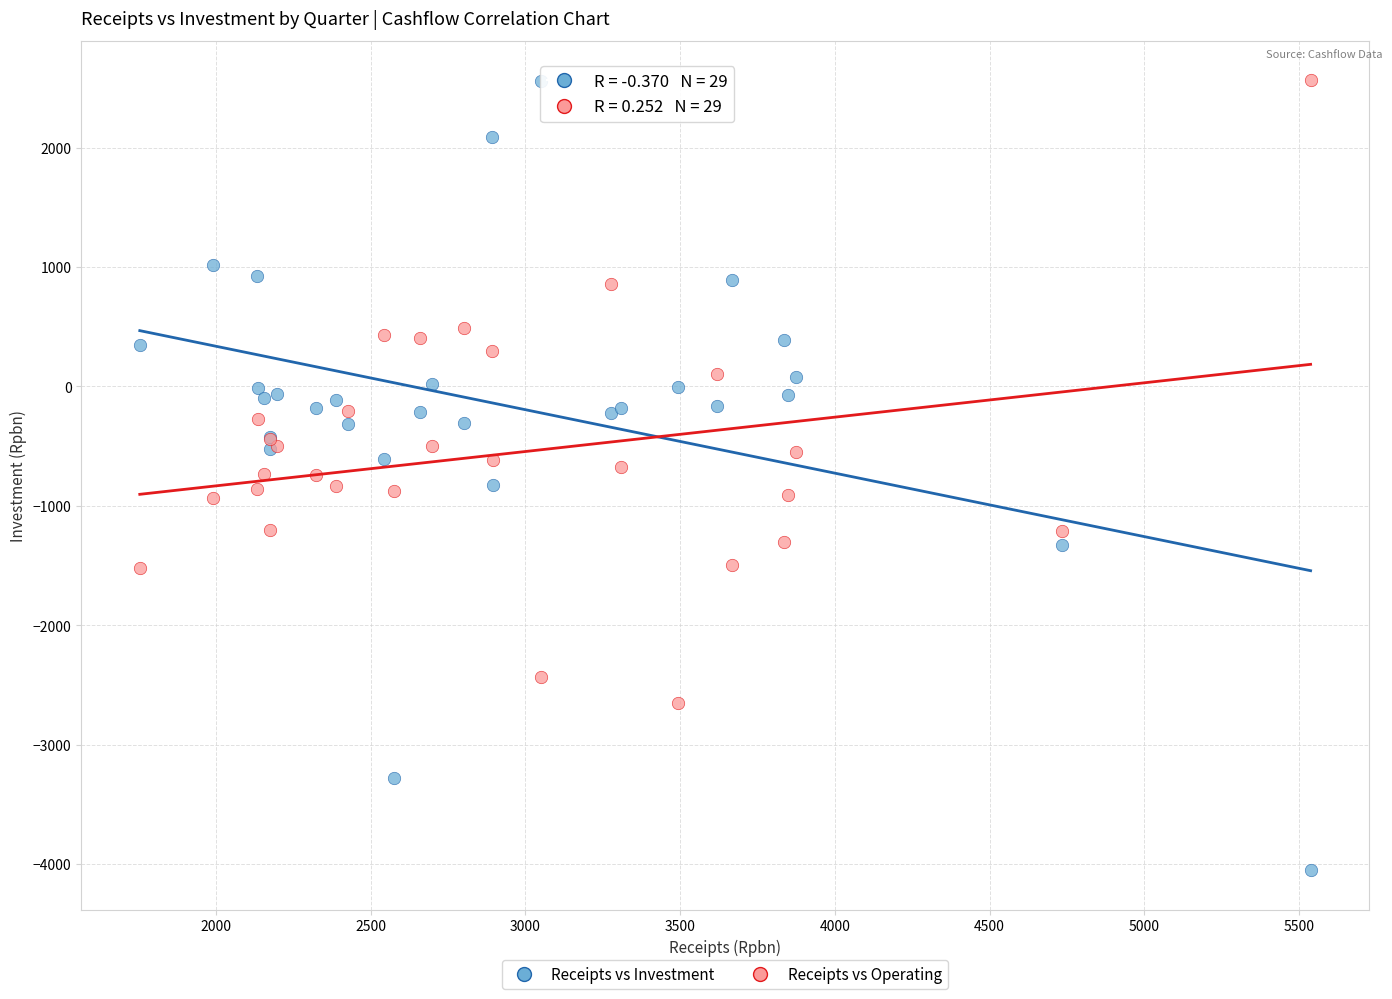

What is the X range (max minus min) for the scatter plot?

3783.4